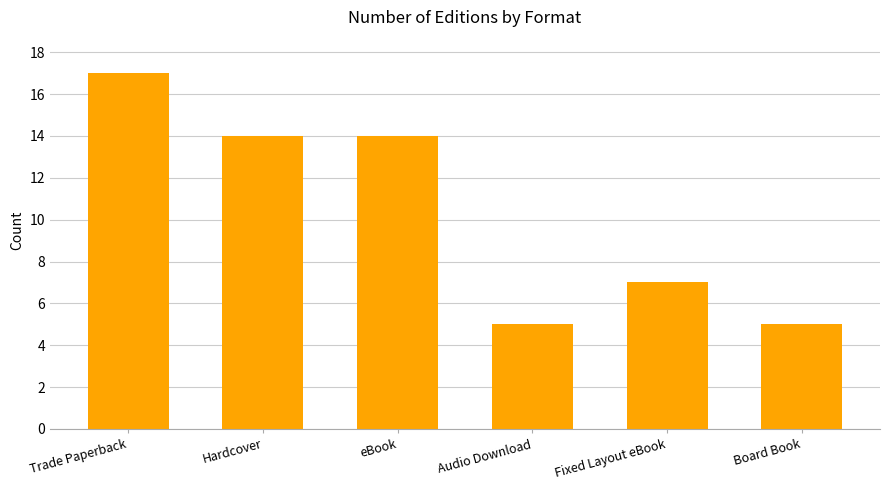

What is the value of the 4th bar from the left?

5